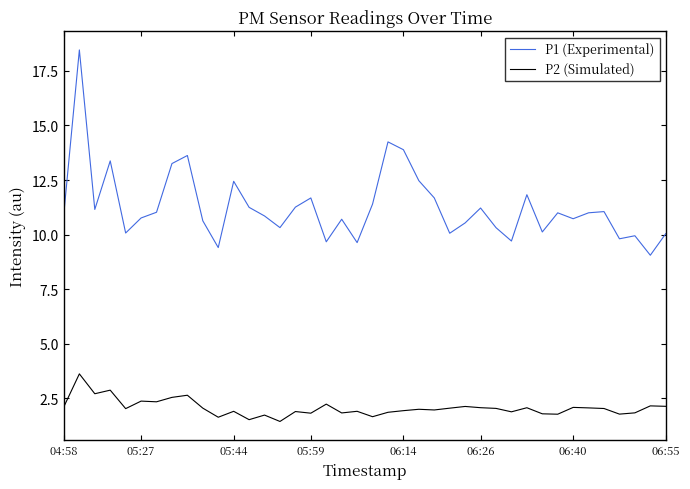

What are all the series names shown in the legend?

P1 (Experimental), P2 (Simulated)